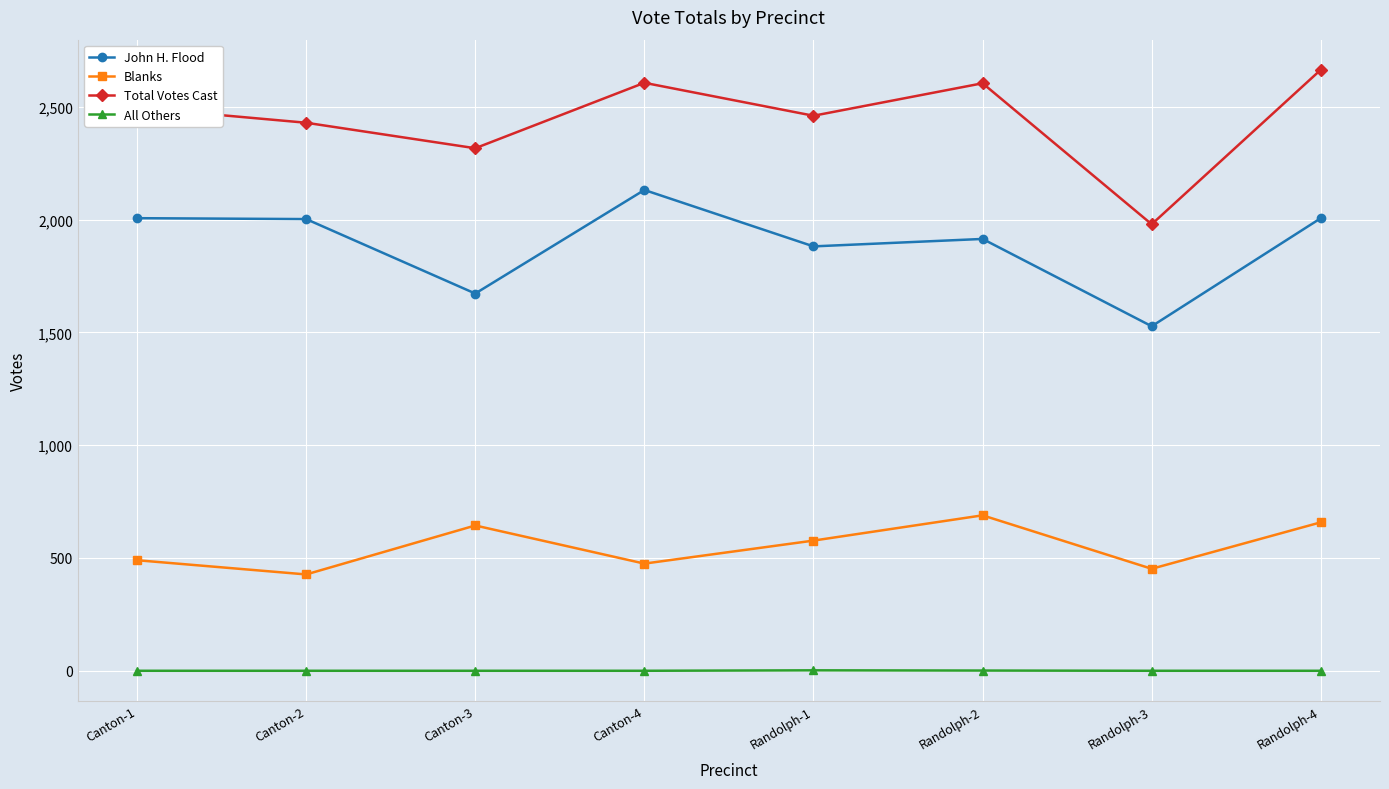

List the series in order of their overall mean, lowest first.

All Others, Blanks, John H. Flood, Total Votes Cast